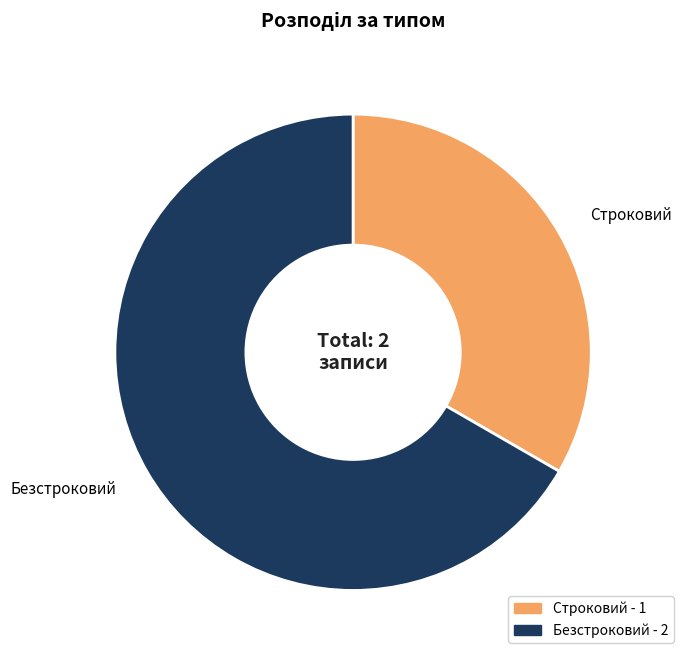

Which slice is the largest?

Безстроковий